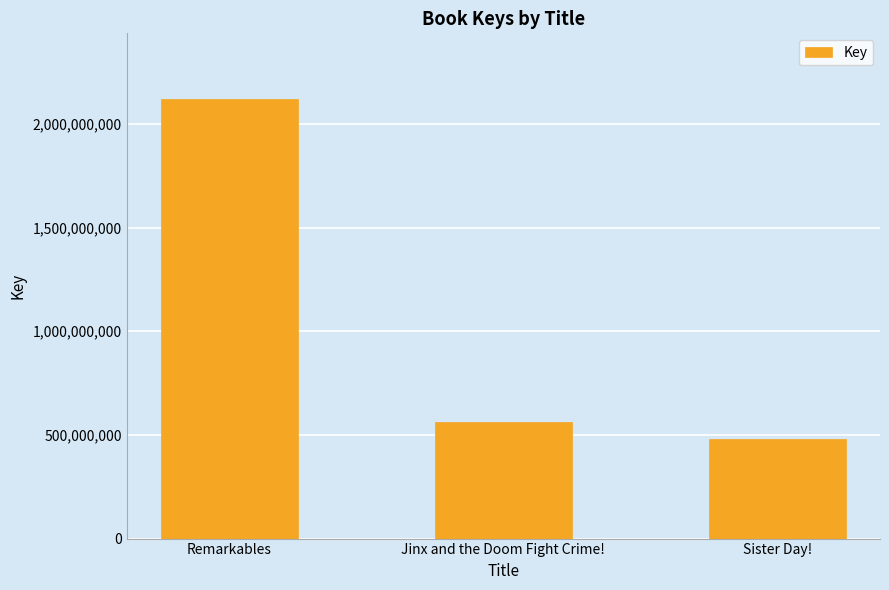

What is the minimum value shown in the chart?

480324508